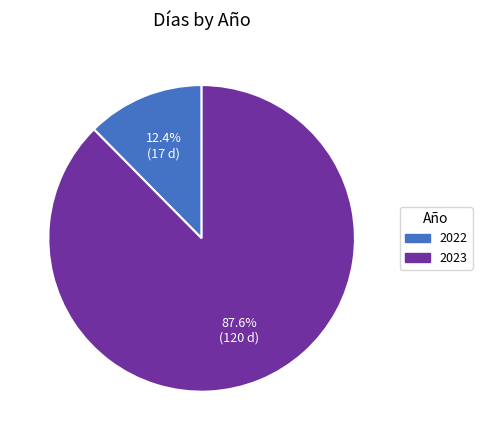

What percentage do 2022 and 2023 together represent?

100.0%